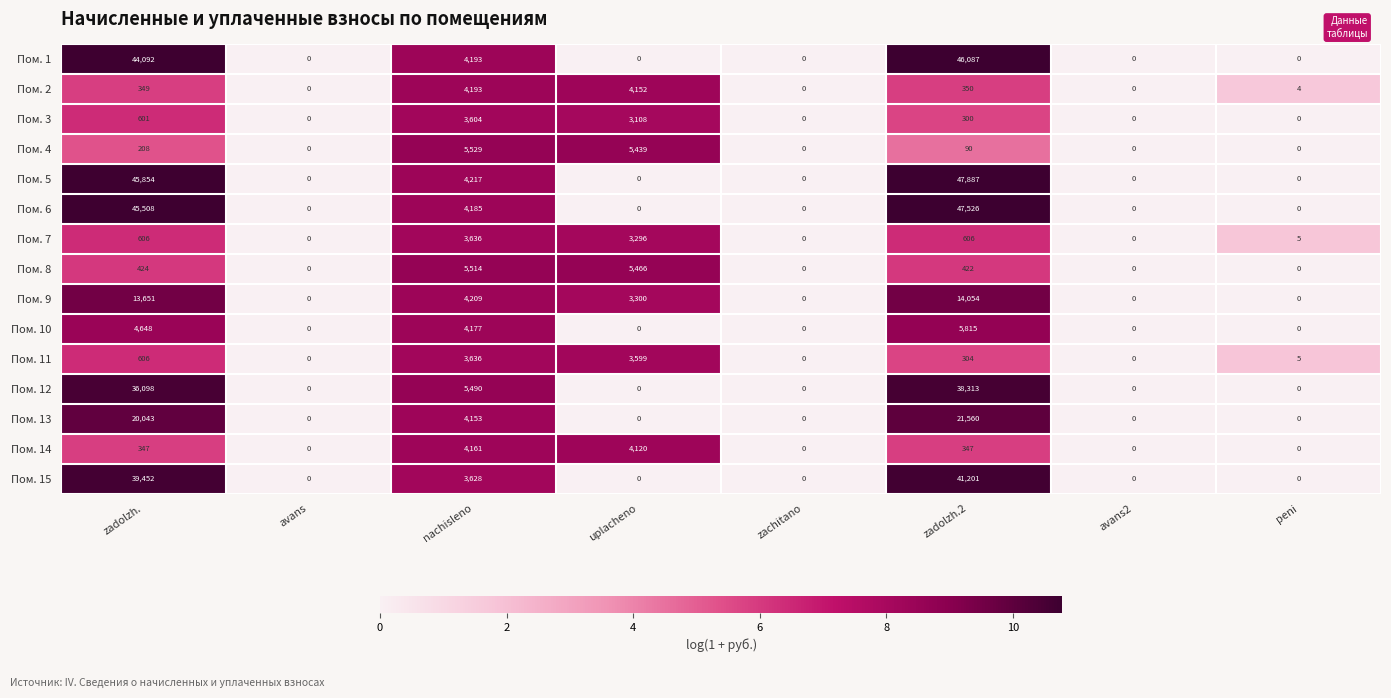

Which series has the largest total across all categories?

Пом. 5